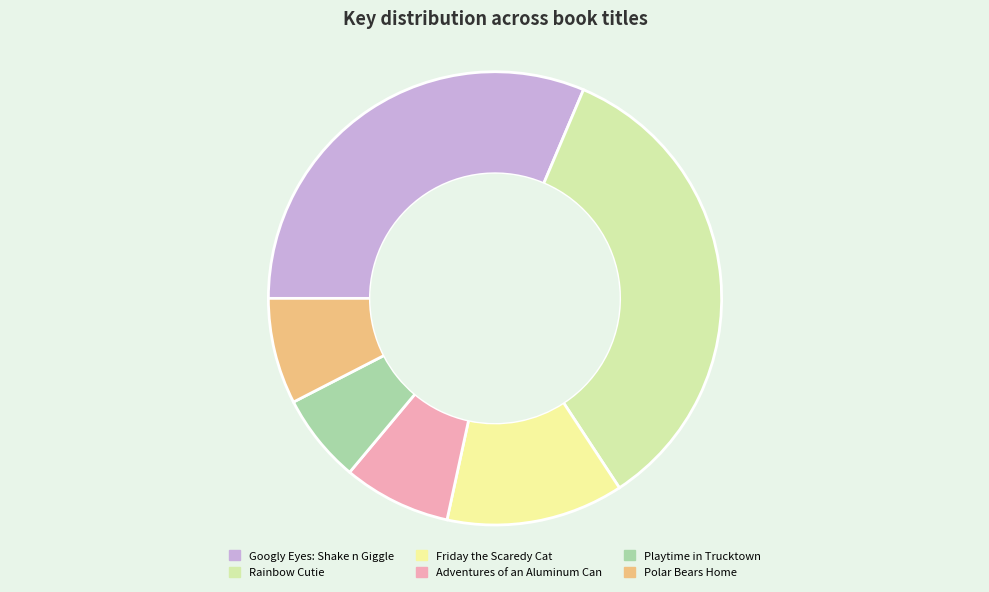

The Playtime in Trucktown slice represents 6% of the pie. True or false?

True